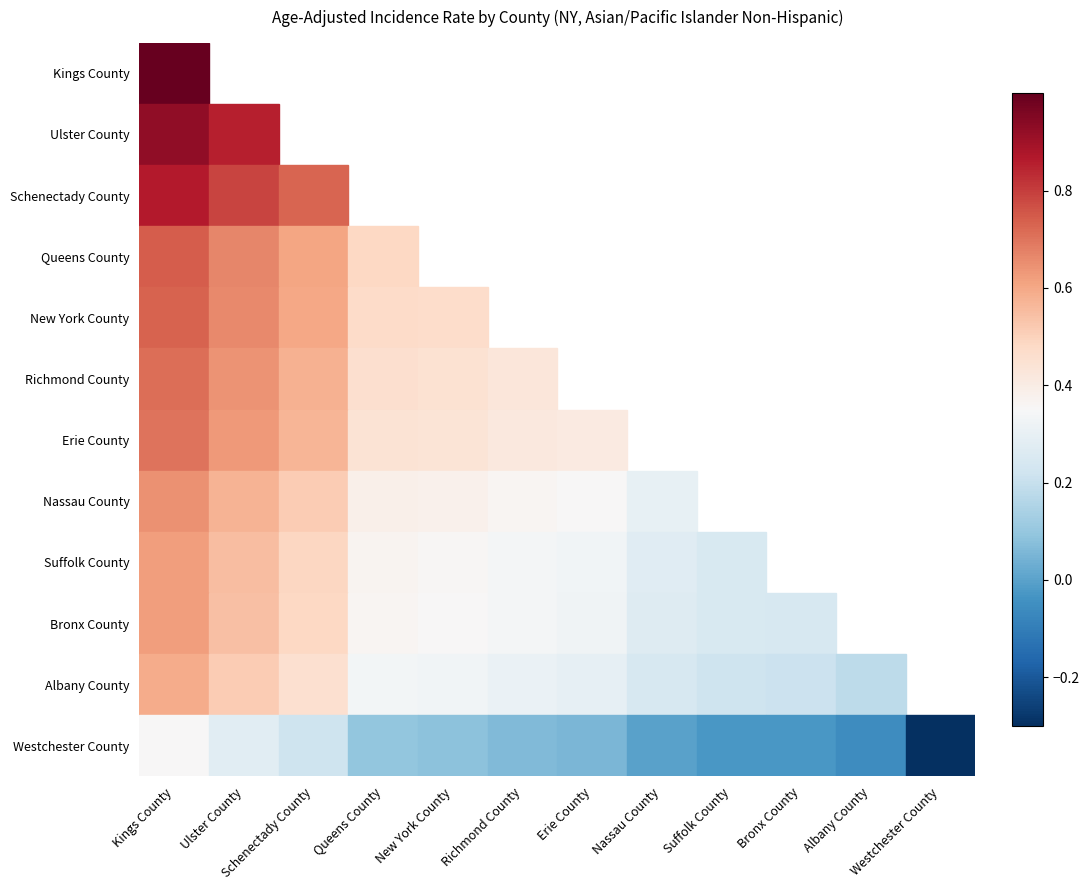

Rank the series by their maximum value, from lowest to highest.

Westchester County, Albany County, Bronx County, Suffolk County, Nassau County, Erie County, Richmond County, New York County, Queens County, Schenectady County, Ulster County, Kings County